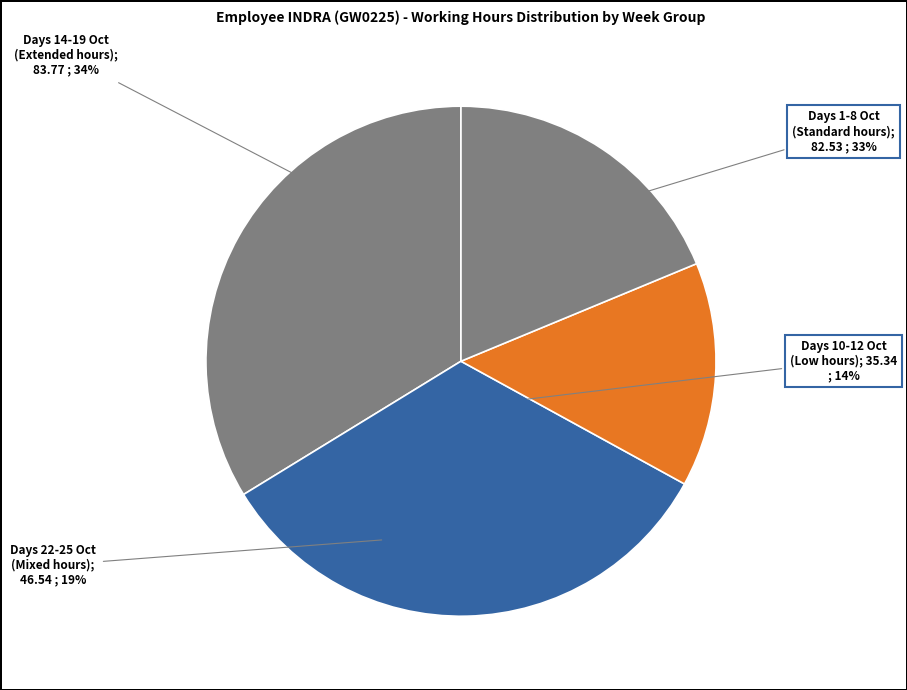

Is Day 3 the majority of the pie?

No